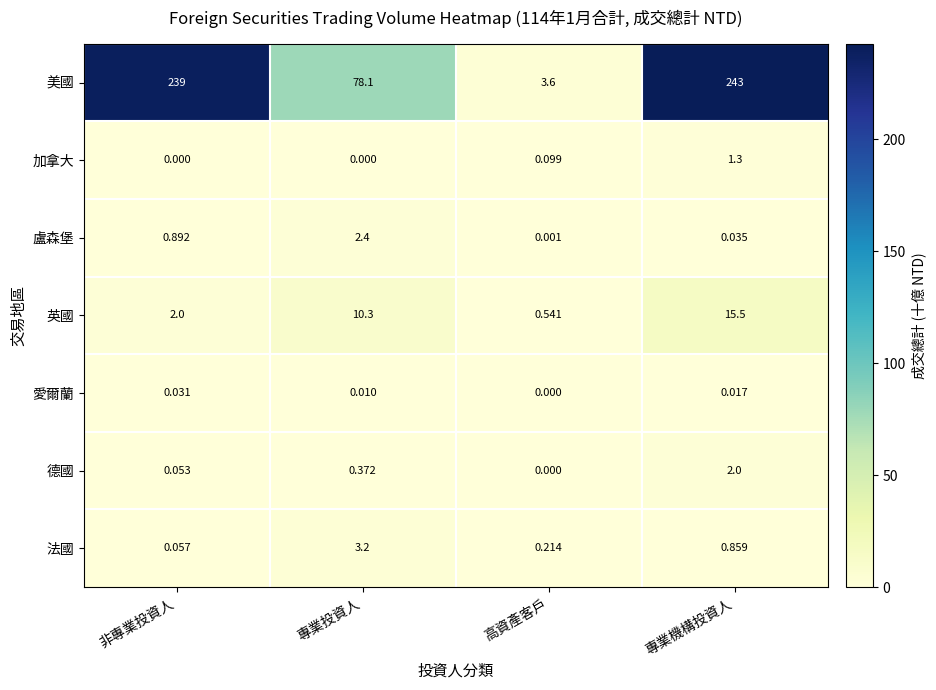

At 專業投資人, list the series in order from largest to smallest.

美國, 英國, 法國, 盧森堡, 德國, 愛爾蘭, 加拿大